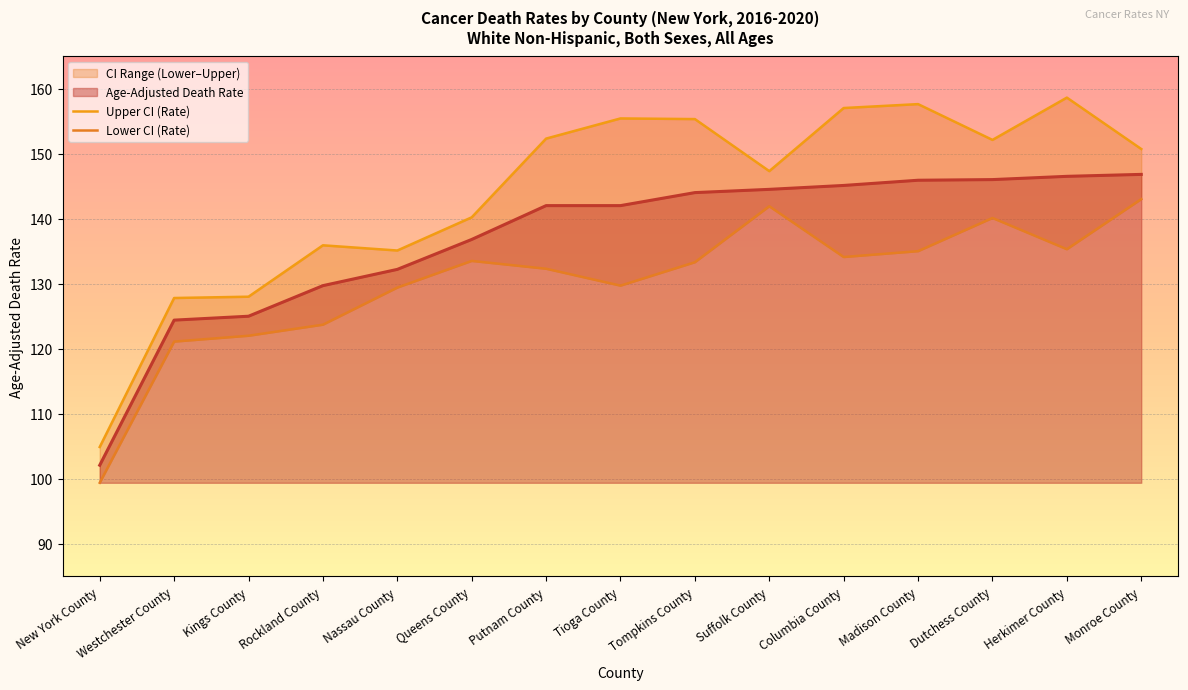

The value of Age-Adjusted Death Rate at Nassau County is 231.0. True or false?

False